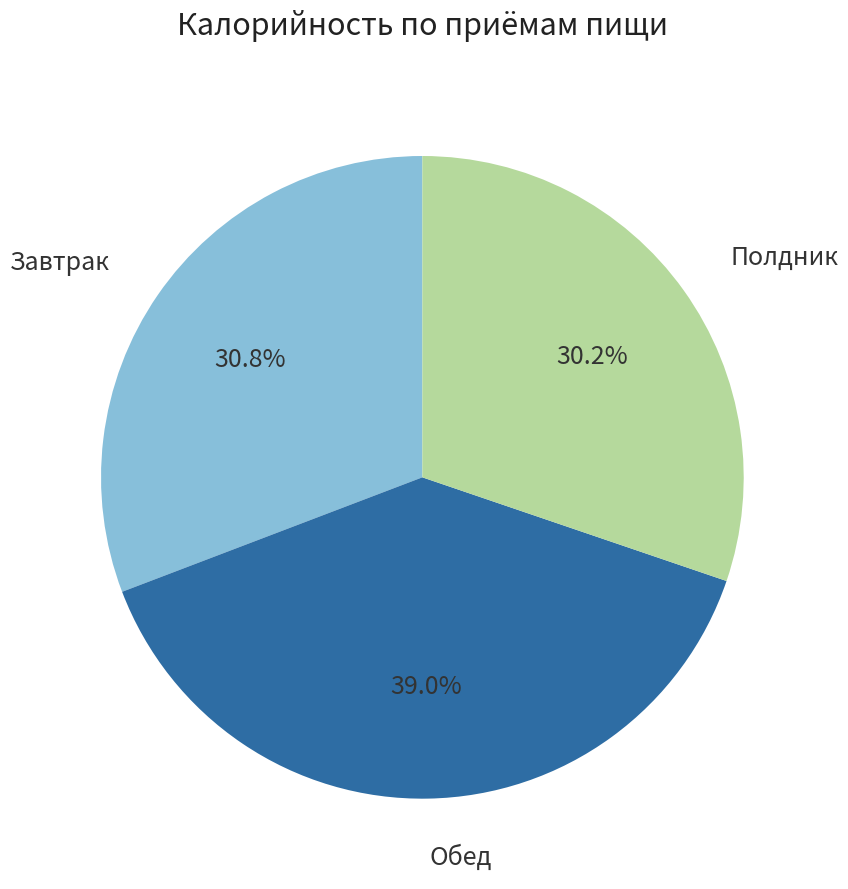

Which has a higher value, Полдник or Обед?

Обед